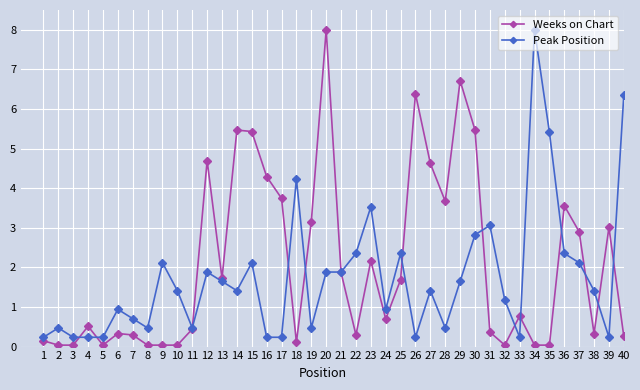

What is the lowest value of the Peak Position series?

0.2